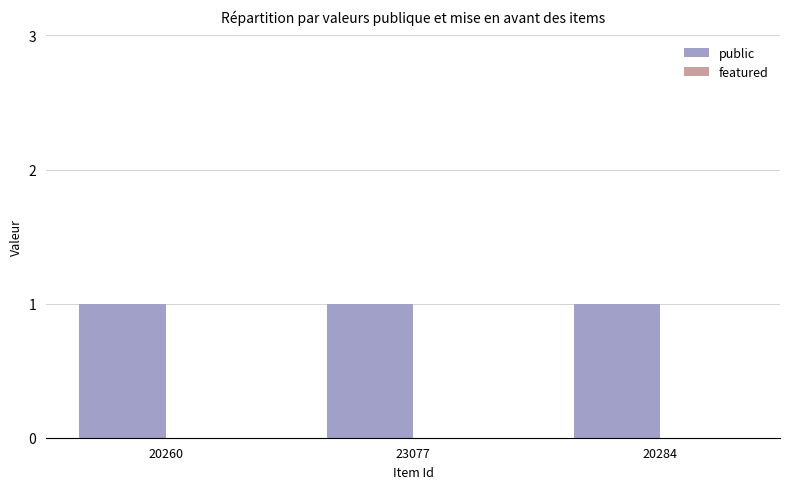

Between 23077 and 20260, which is larger?

23077